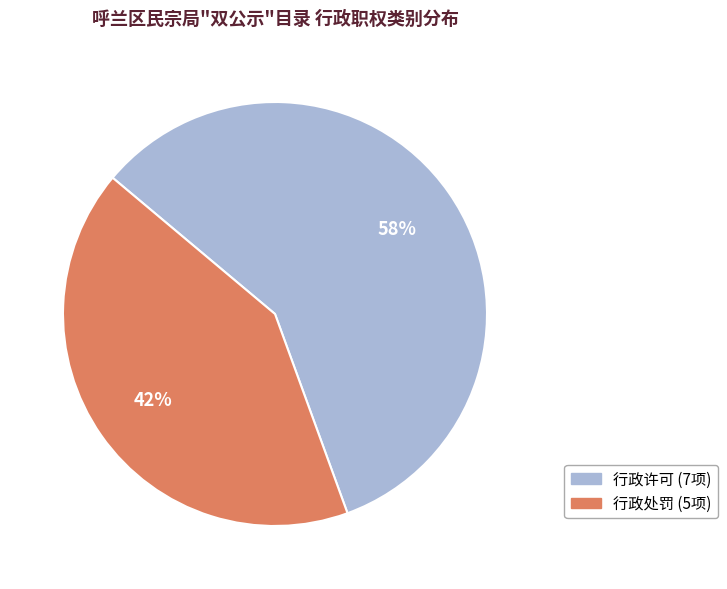

Is the sum of 行政处罚 and 行政许可 greater than half?

Yes